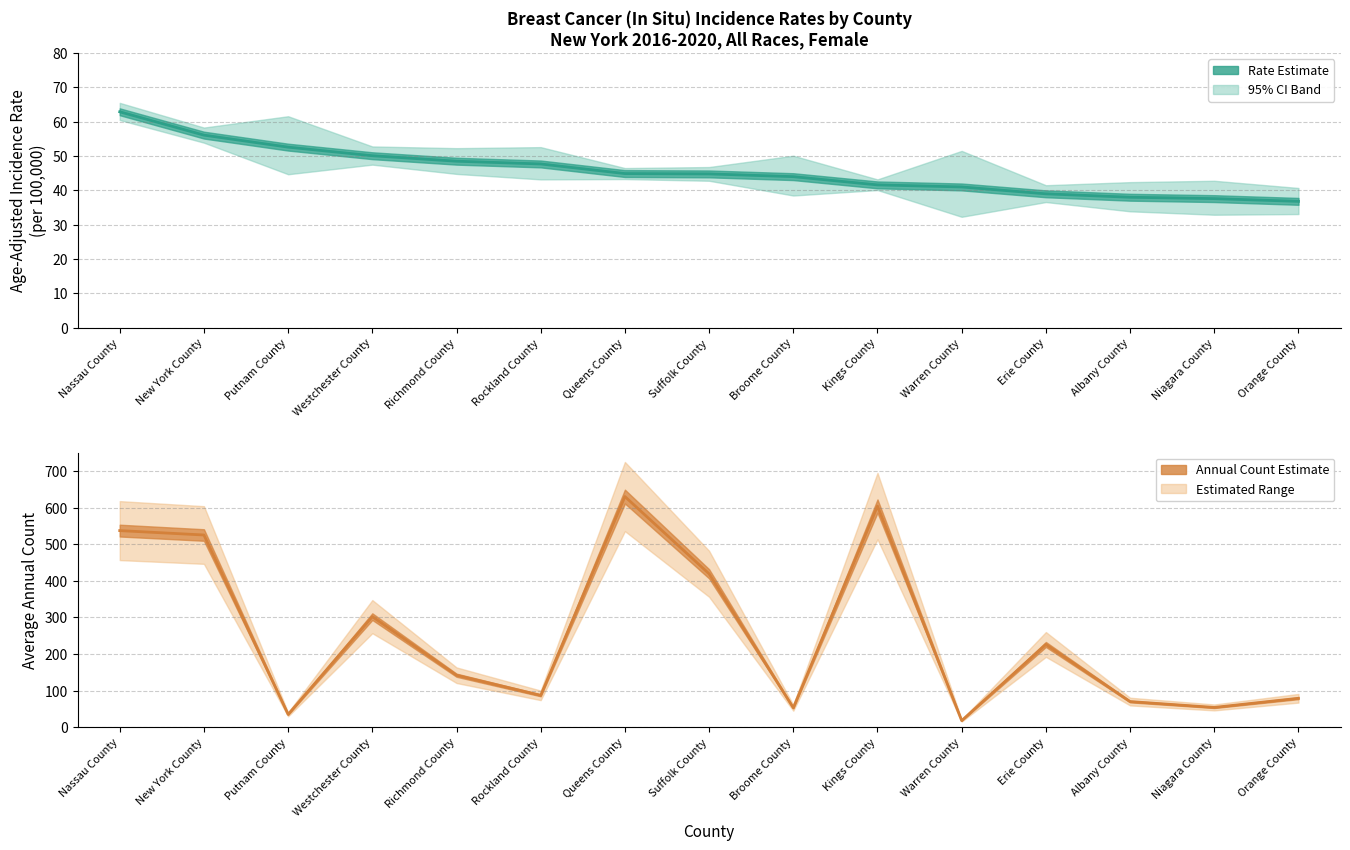

Which series ends up on top after the final intersection of Count (center) and Rate (center)?

Count (center)